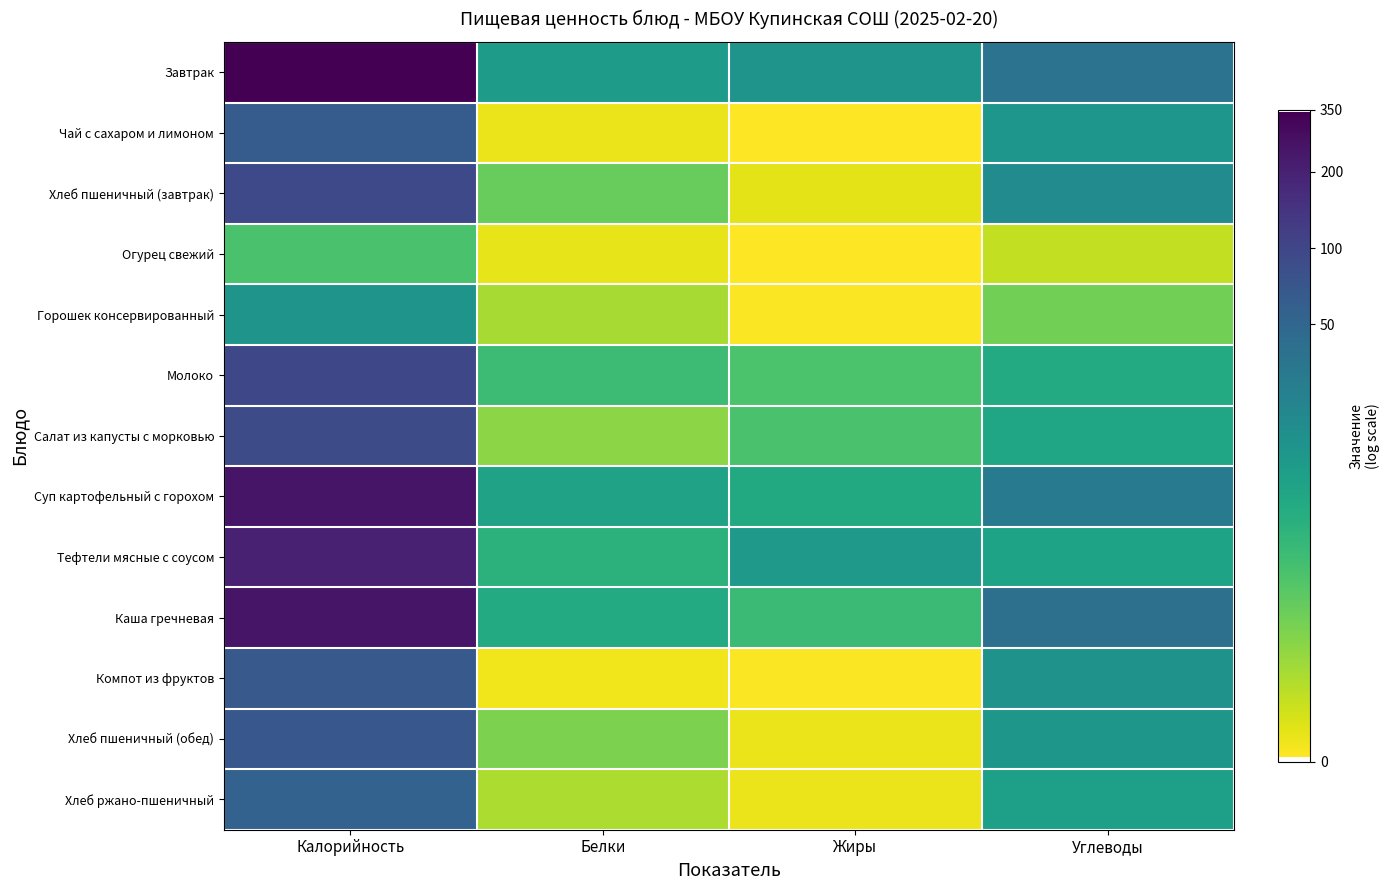

Between Калорийность and Жиры, which is larger?

Калорийность